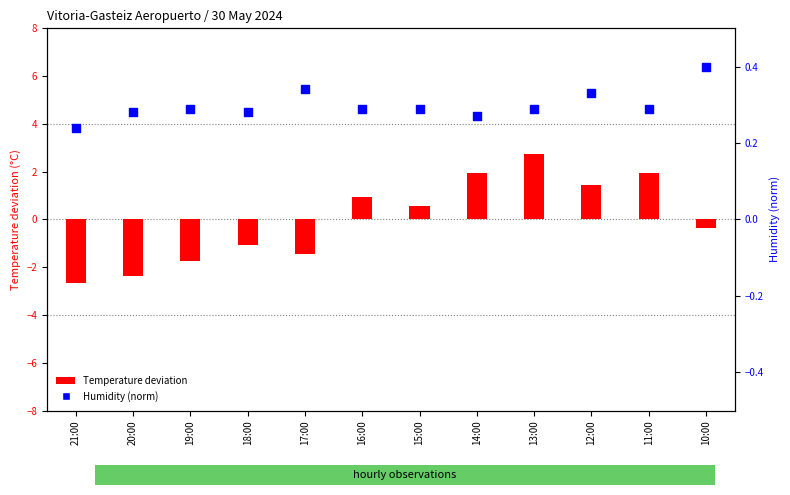

At how many categories does at least one series exceed -1?

12